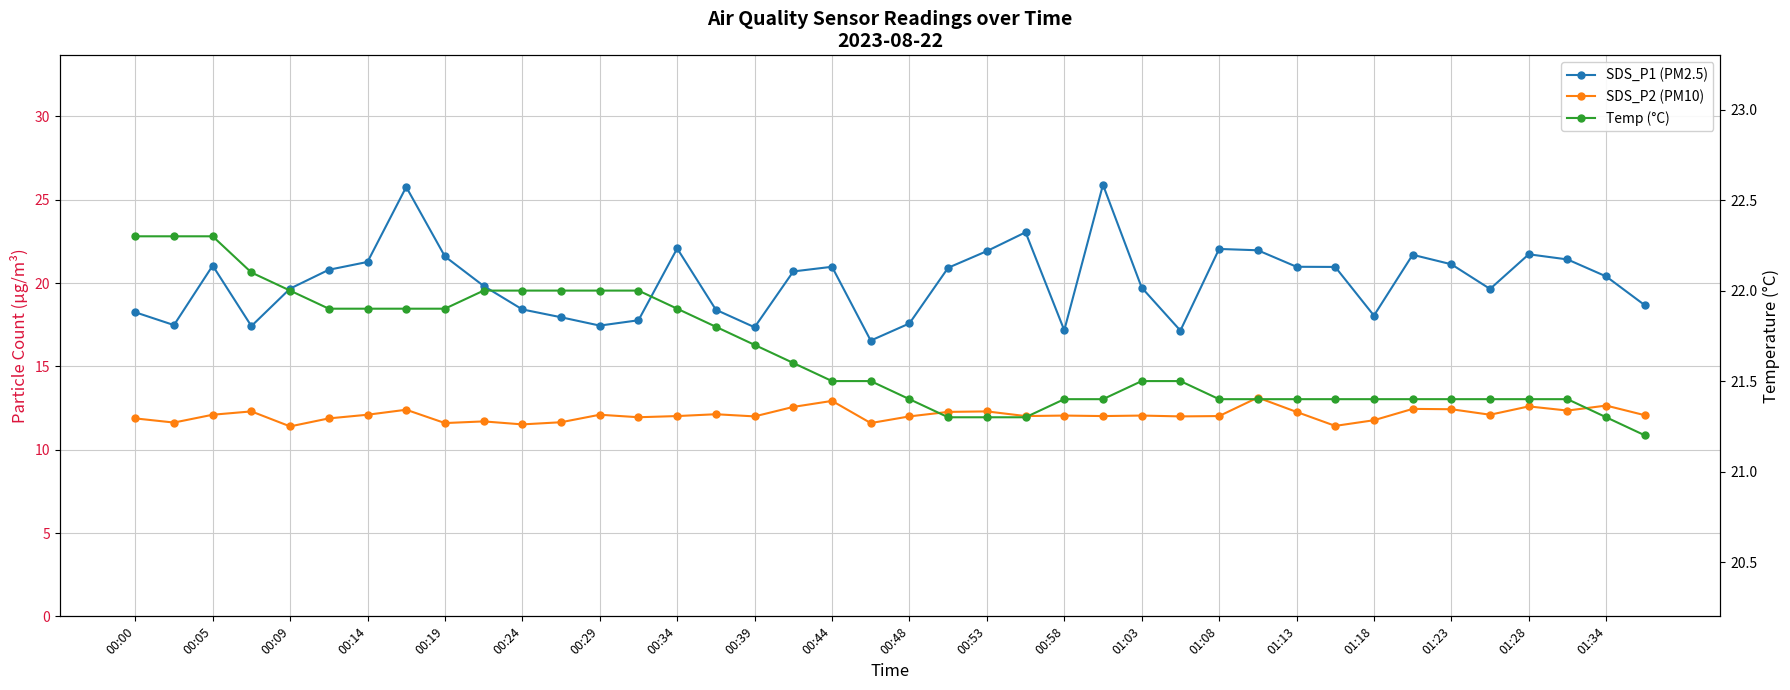

Between 01:23 and 00:09, which is larger?

01:23